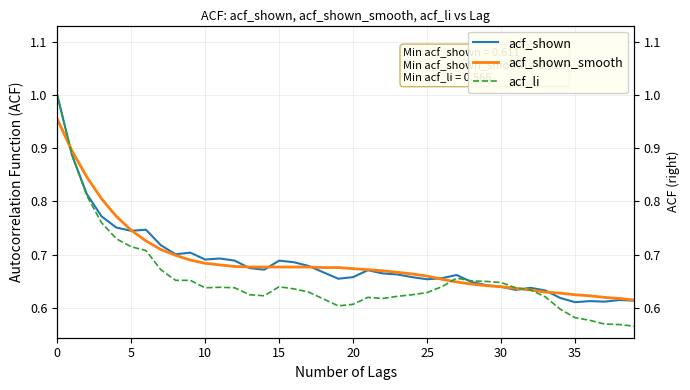

What is the total value across all series at 31?

1.9